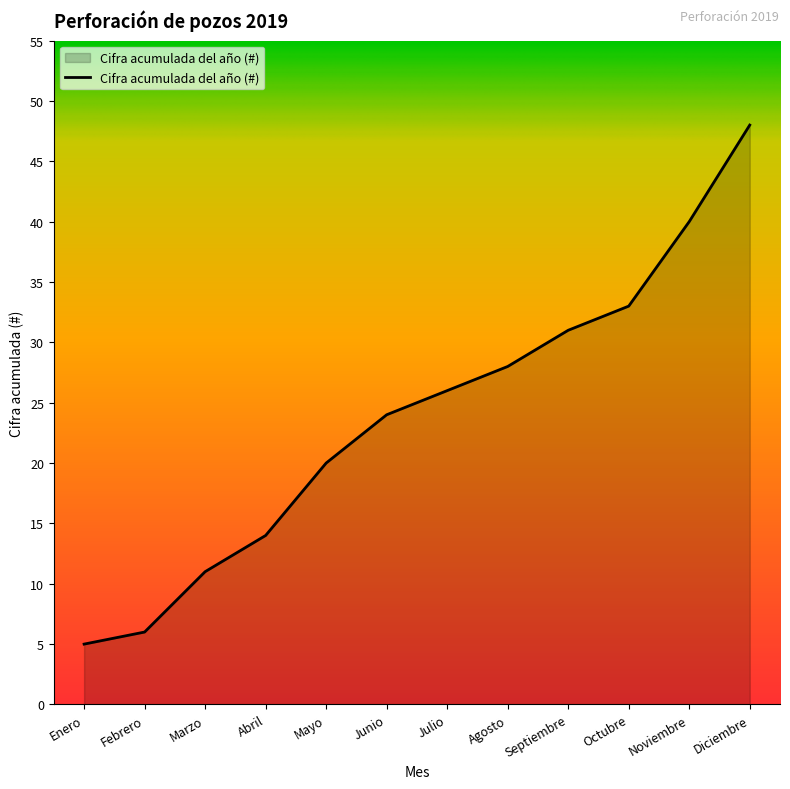

True or false: there are more than 1 points higher than both neighbors.

False